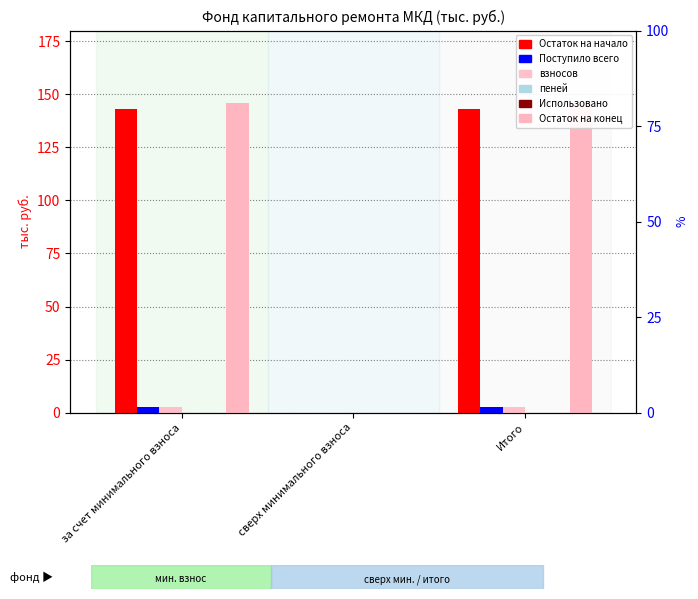

What are all the series names shown in the legend?

Остаток на начало, Поступило всего, взносов, пеней, Использовано, Остаток на конец